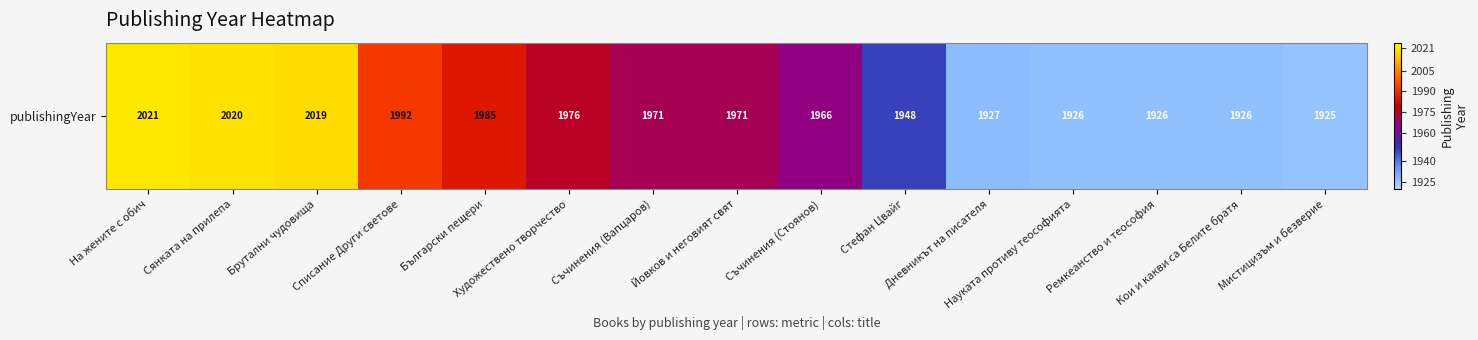

Reading right to left, what are all the values shown in this chart?

1925	1926	1926	1926	1927	1948	1966	1971	1971	1976	1985	1992	2019	2020	2021